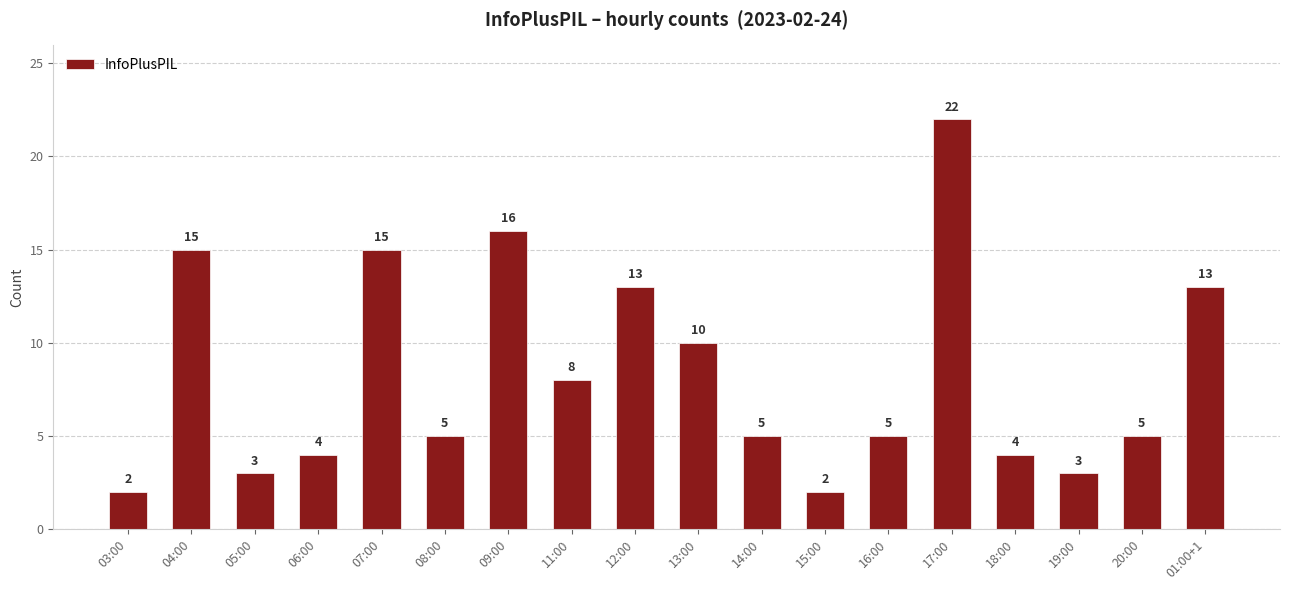

The chart shows a value of 15 at 04:00. True or false?

True